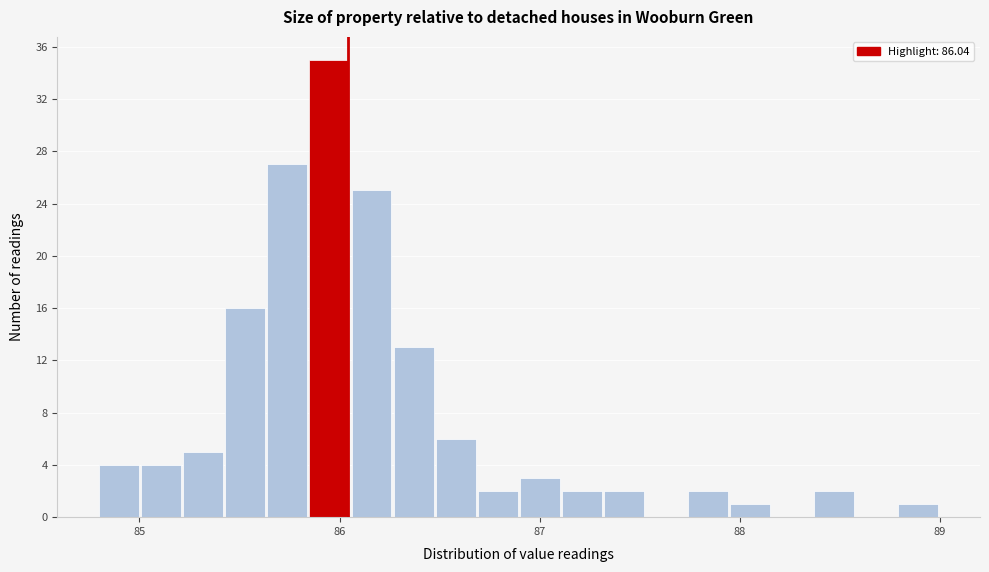

Around what value on the x-axis is the tallest bar? Give the approximate position of its centre, as read against the axis.

85.9